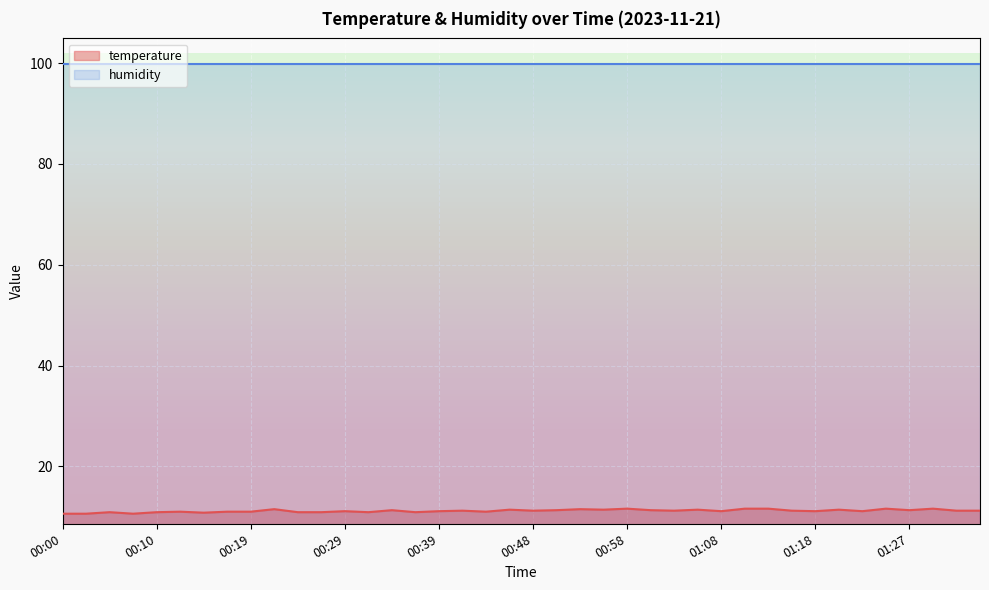

Which has a higher value, 00:51 or 01:27?

00:51